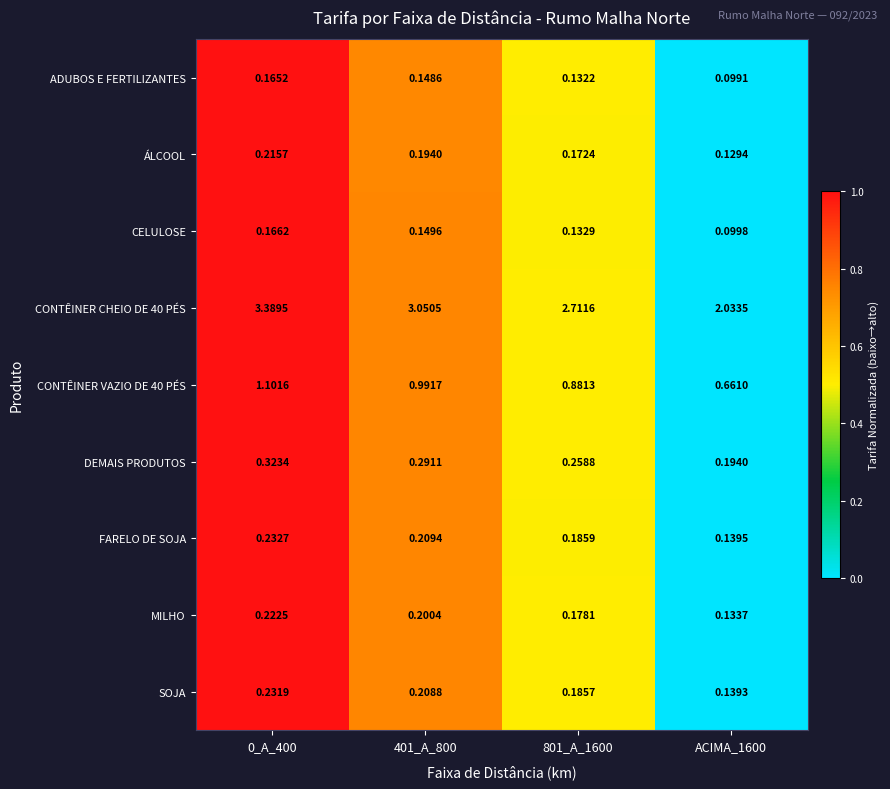

At which category is the sum across all series the highest?

0_A_400